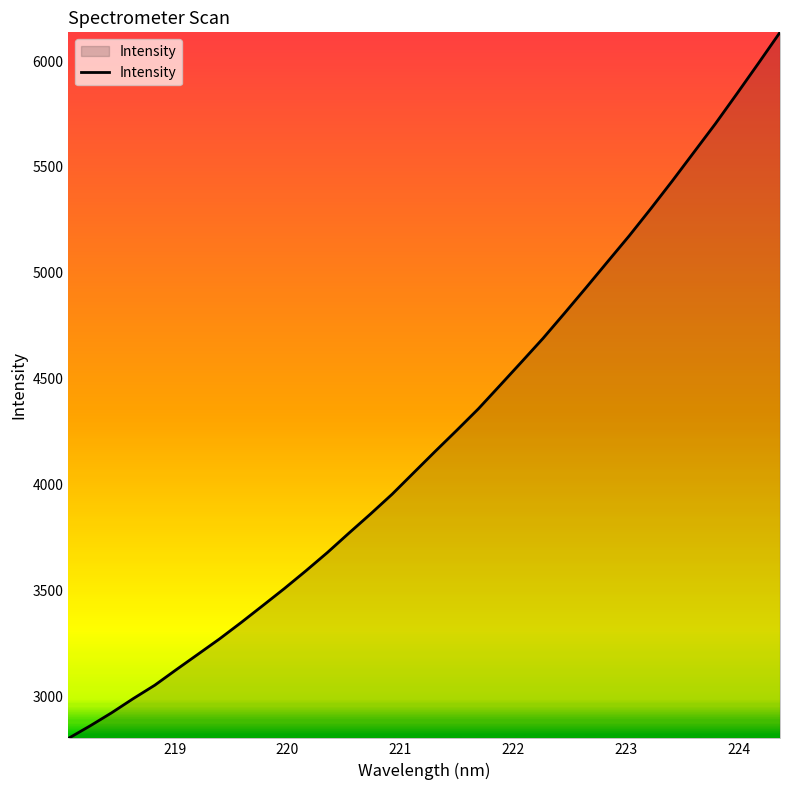

What is the maximum value shown in the chart?

6135.6